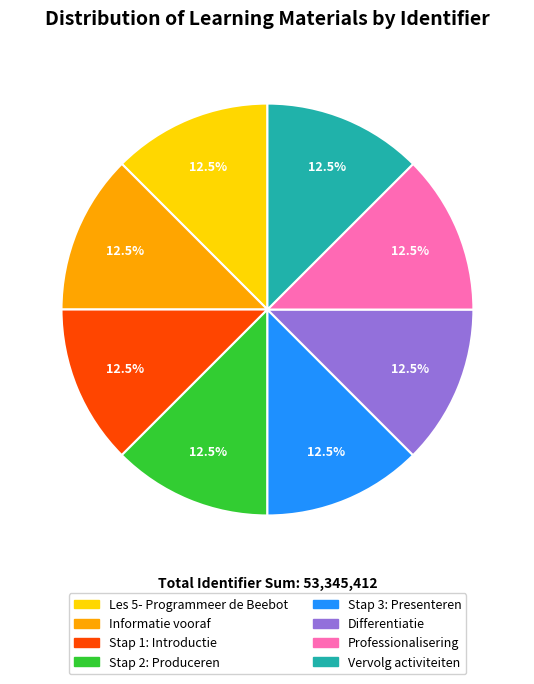

Is there a majority slice in this chart?

No